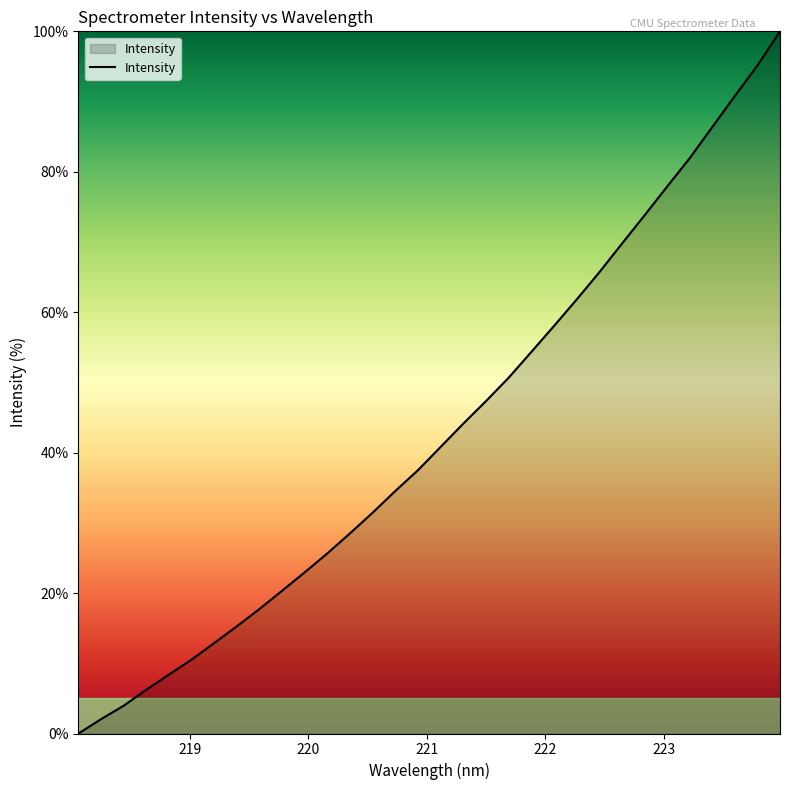

Count the number of values greater than 40.

16